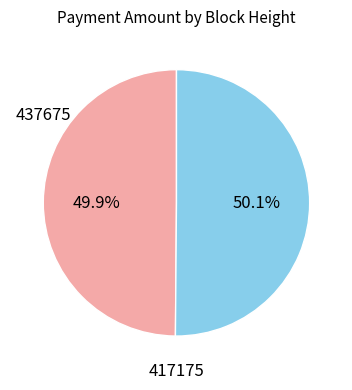

Is there any slice that represents more than half of the pie?

Yes